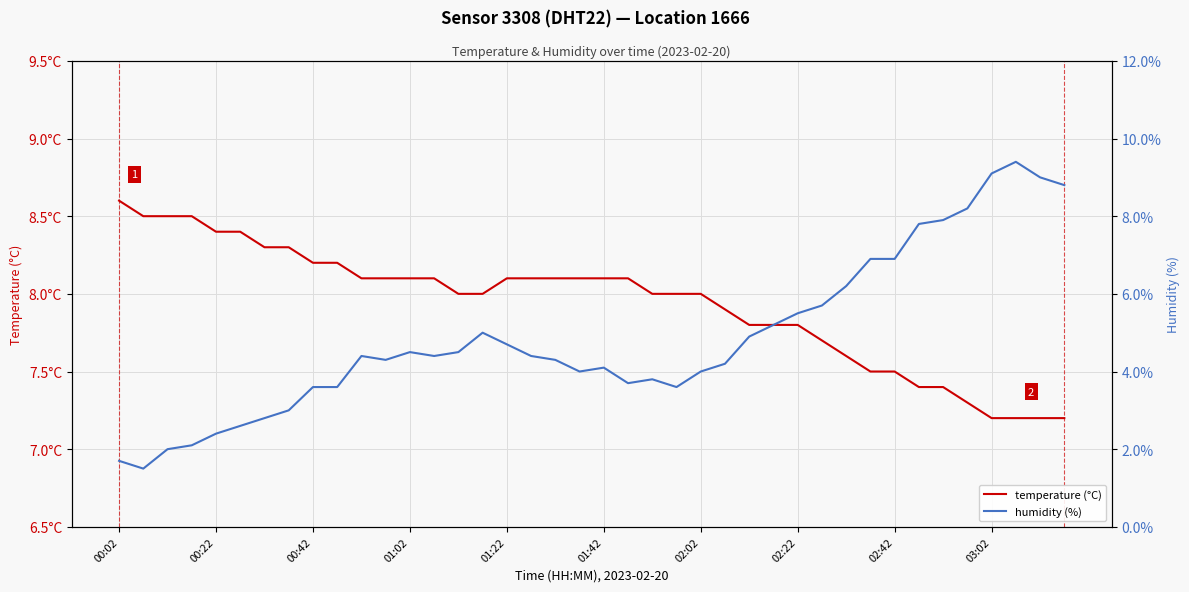

Between which two adjacent categories do temperature (°C) and humidity (%) first intersect?

32 and 33